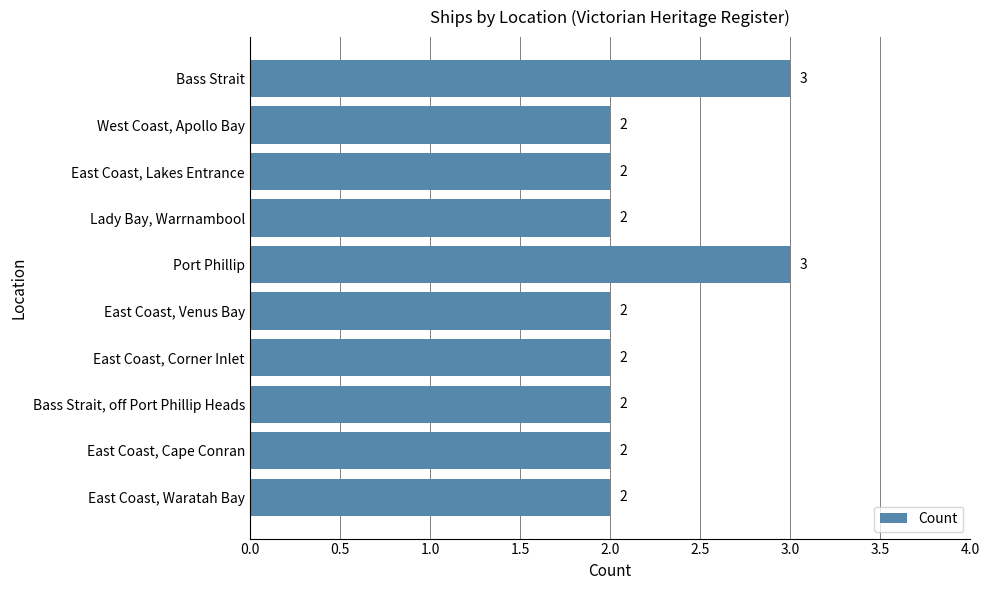

What is the sum of the values at Lady Bay, Warrnambool and East Coast, Cape Conran?

4